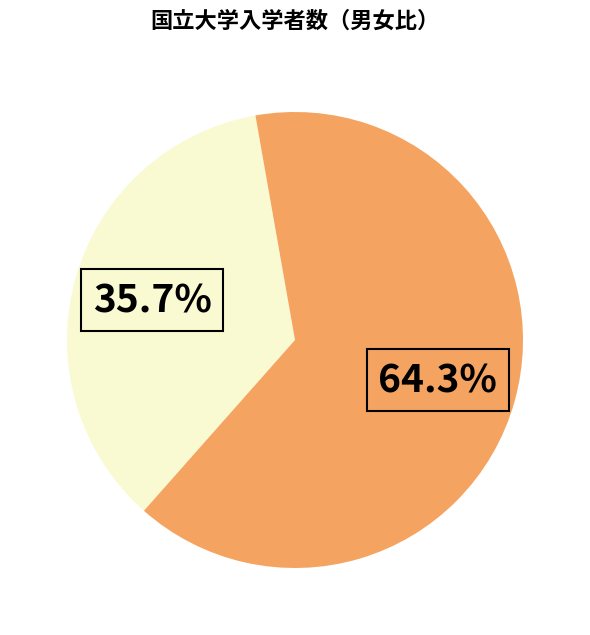

Is there a majority slice in this chart?

Yes